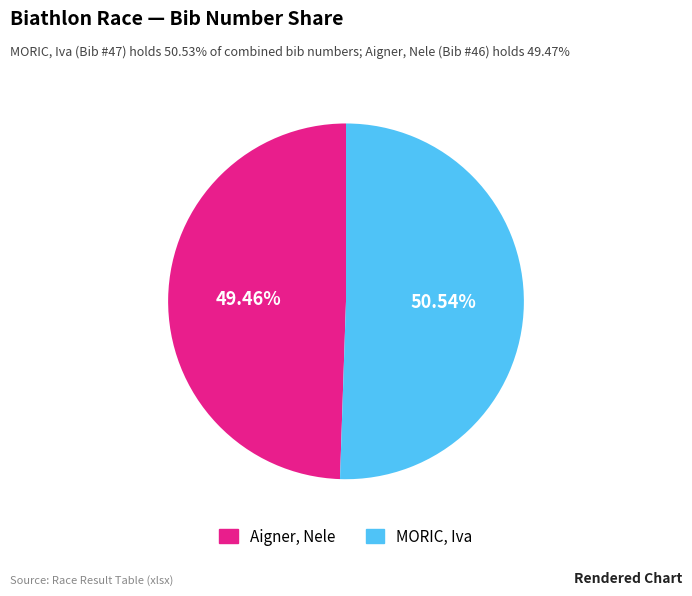

Is there any slice that represents more than half of the pie?

Yes